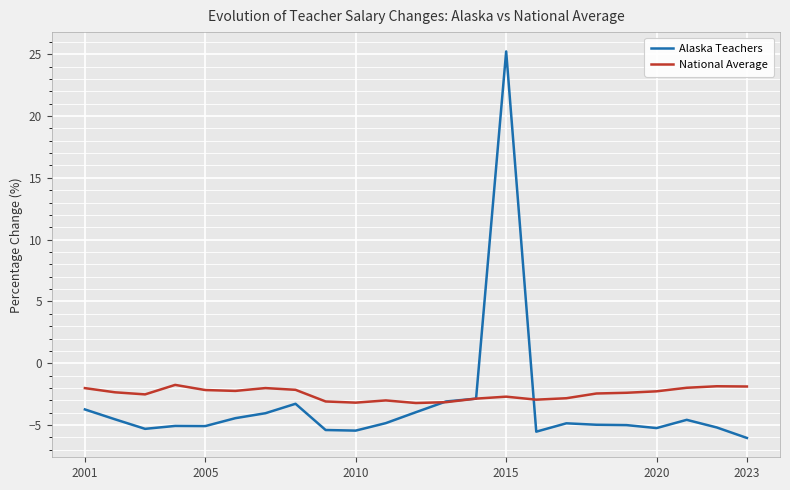

What is the maximum value shown in the chart?

25.2